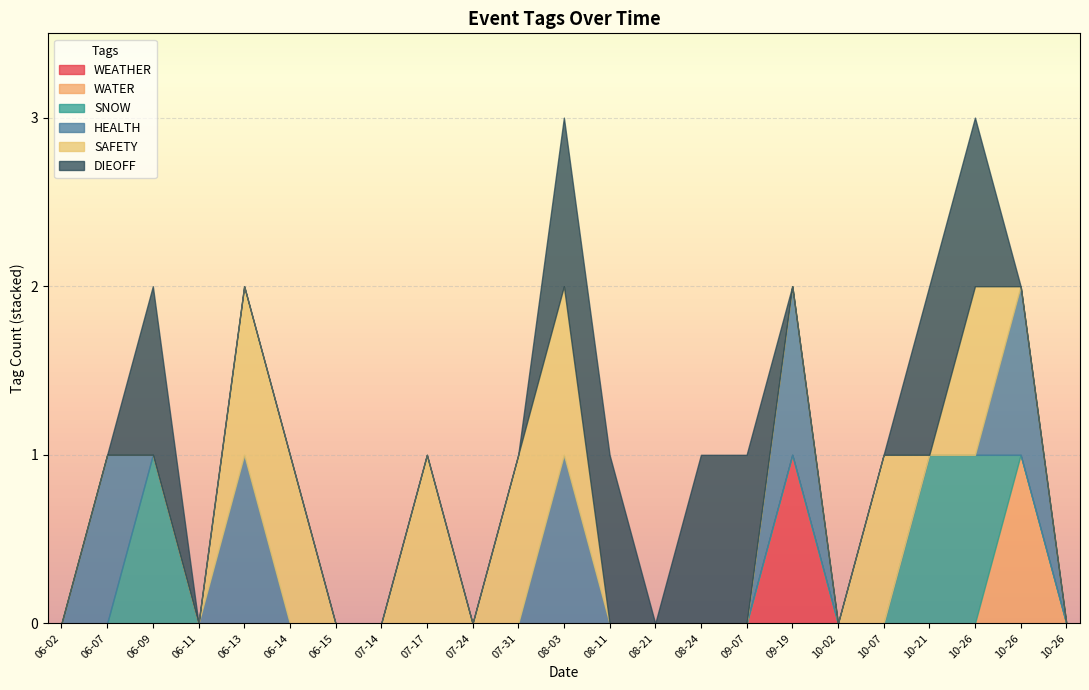

Count the number of data series in this chart.

6